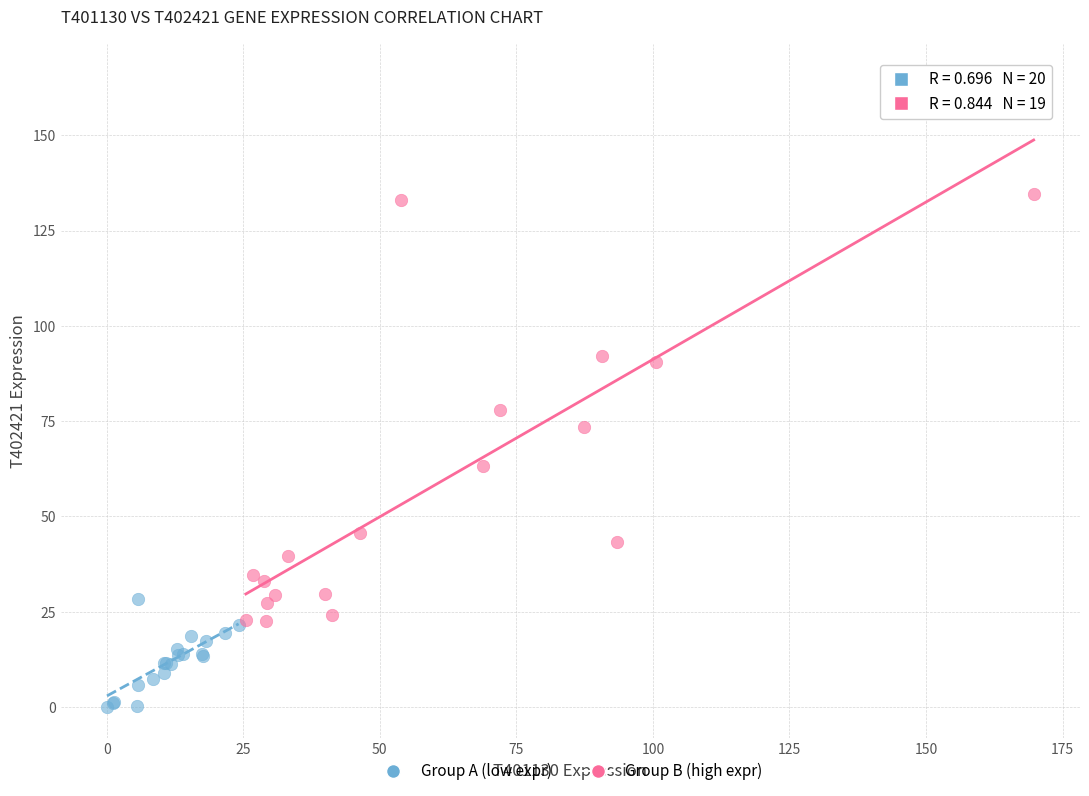

Which series has the largest Y range (max minus min)?

Group B (high expr)